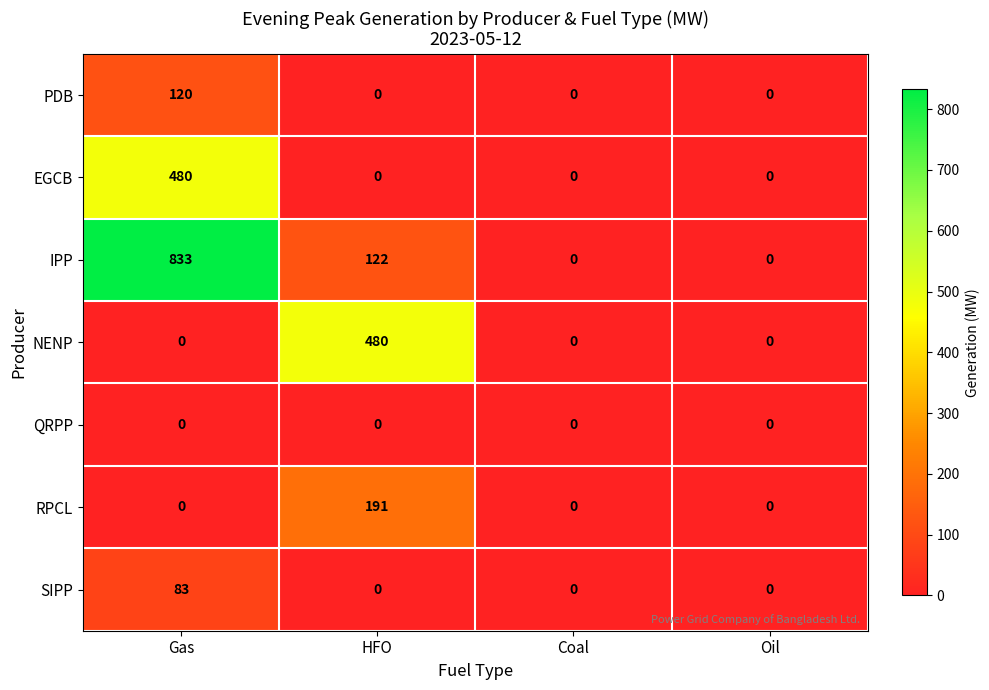

Reading left to right, extract all data points from this chart.

PDB: 120	0	0	0
EGCB: 480	0	0	0
IPP: 833	122	0	0
NENP: 0	480	0	0
QRPP: 0	0	0	0
RPCL: 0	191	0	0
SIPP: 83	0	0	0